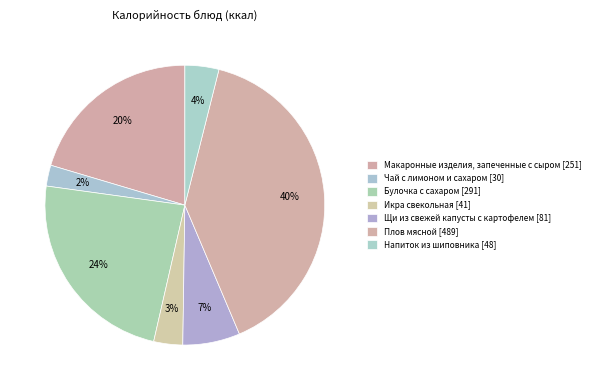

Is it true that Икра свекольная is 3% of the pie?

True